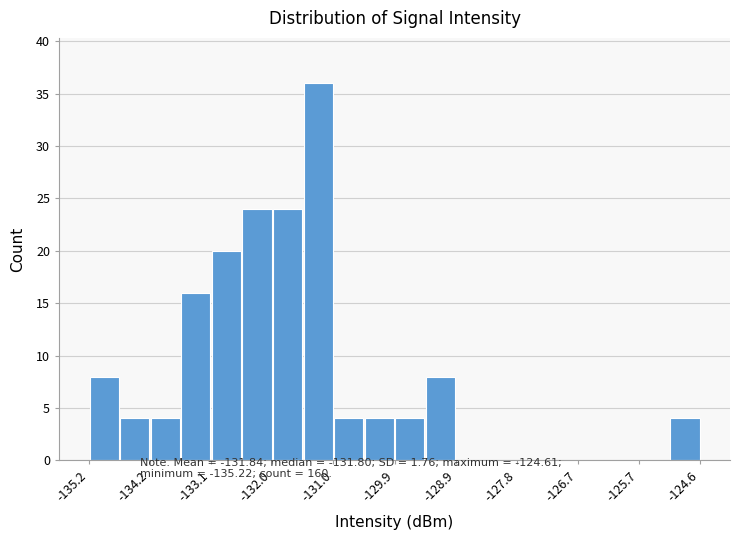

Read against the x-axis, roughly where is the centre of the tallest bar?

-131.2